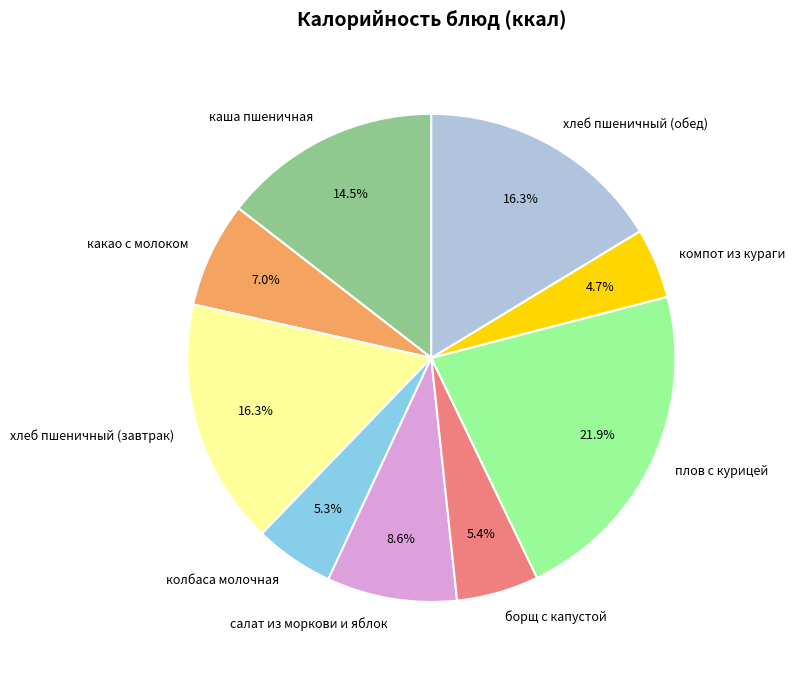

True or false: салат из моркови и яблок accounts for 9% of the total.

True